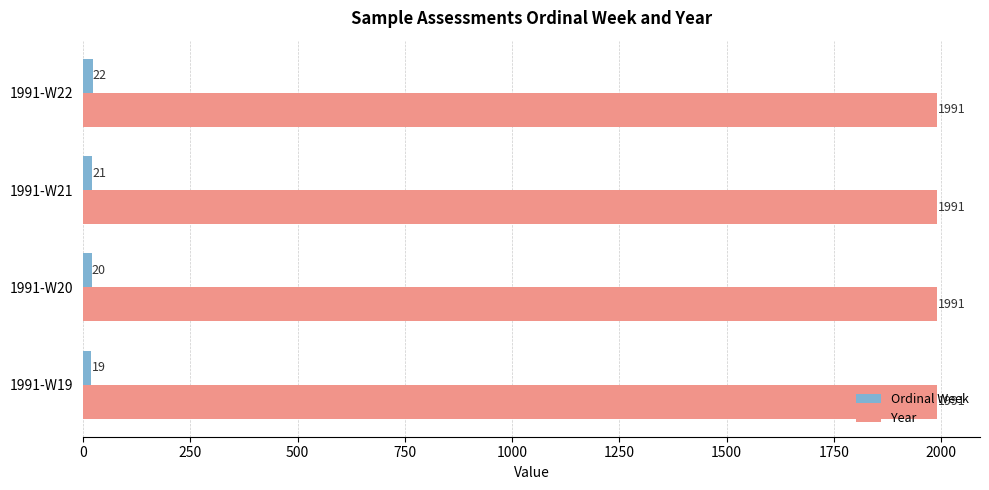

At which label is Ordinal Week closest to 20?

1991-W20